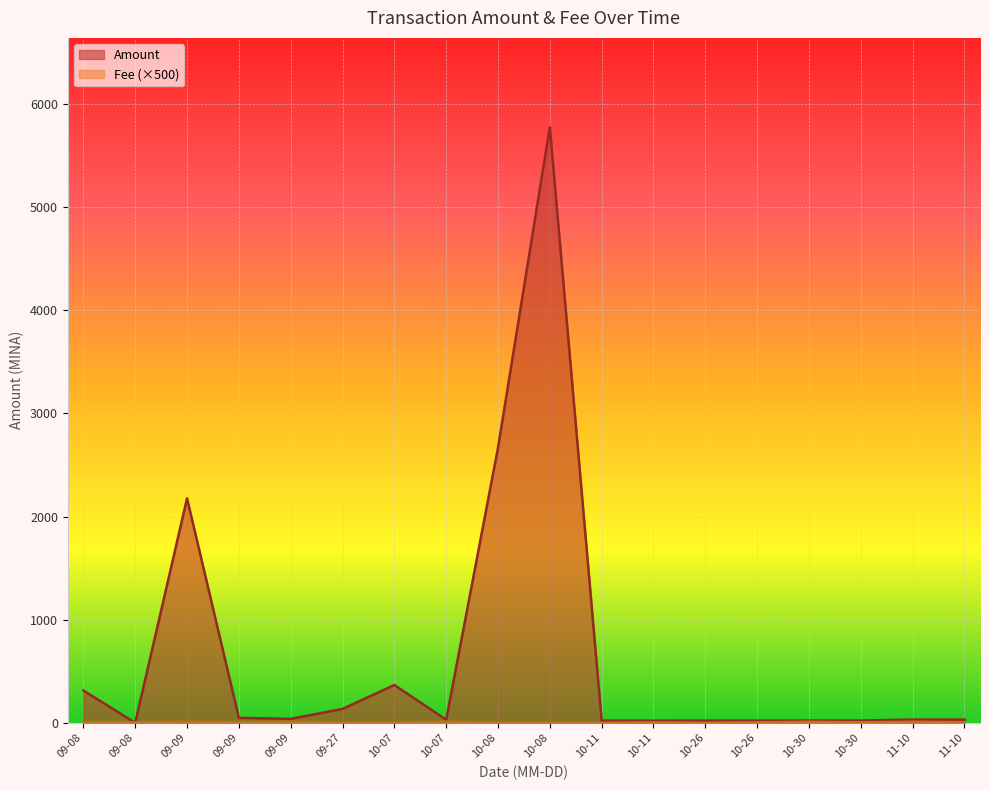

How many lines are shown in the chart?

2